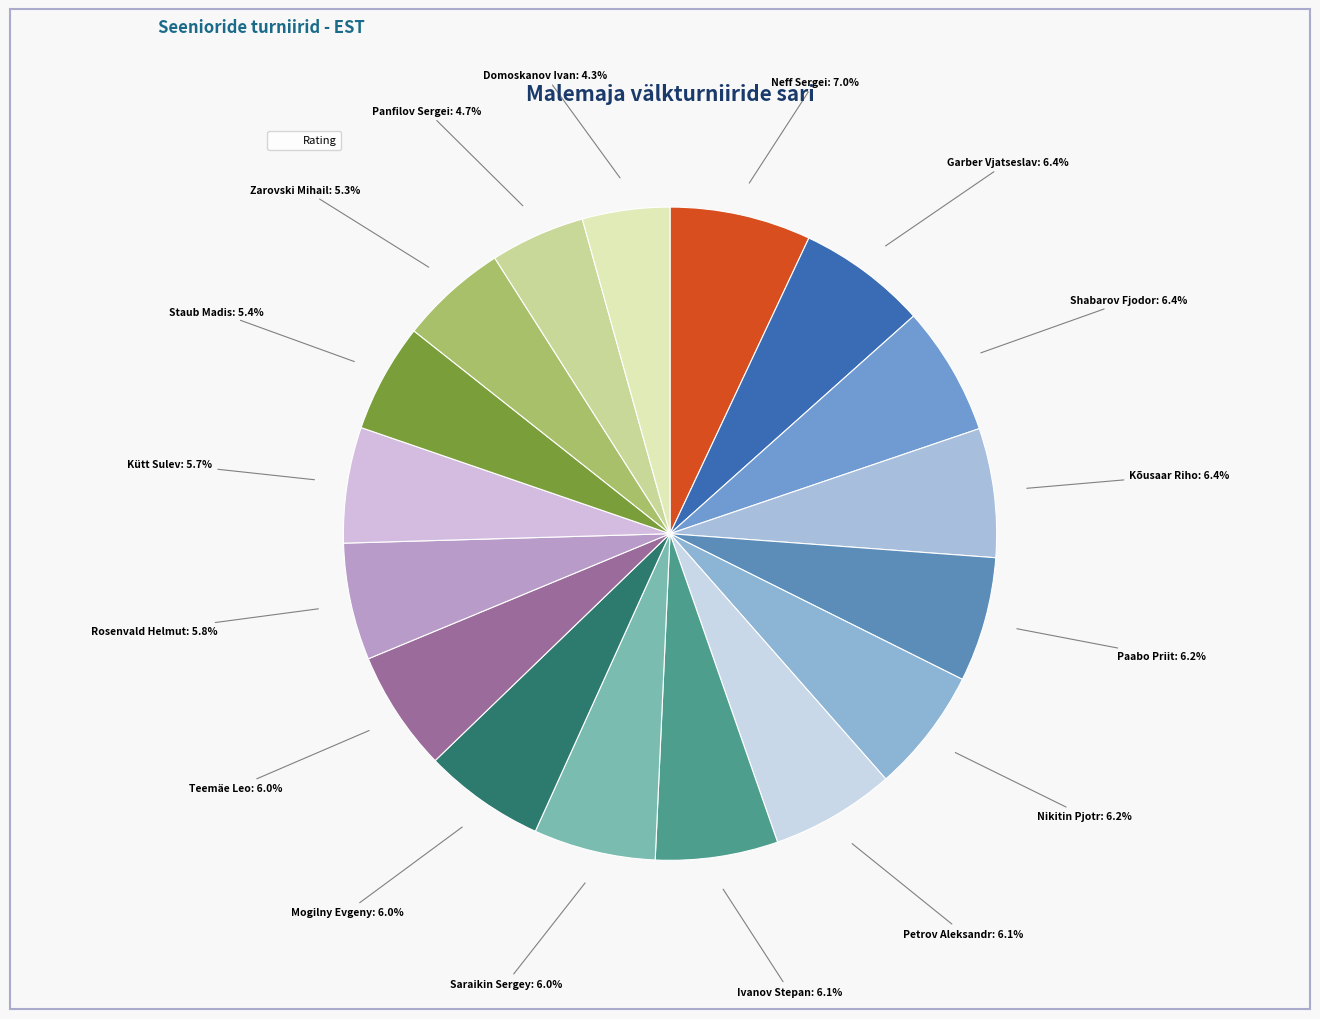

To the nearest percent, what is the difference between the largest and smallest slice percentages?

3%